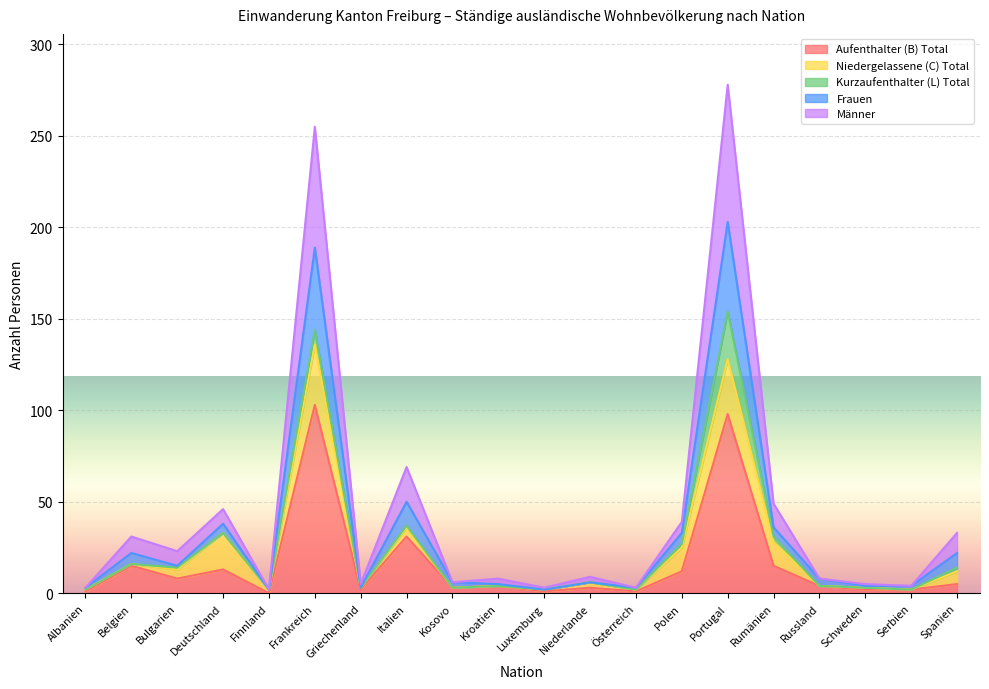

What is the maximum value for Aufenthalter (B) Total?

103